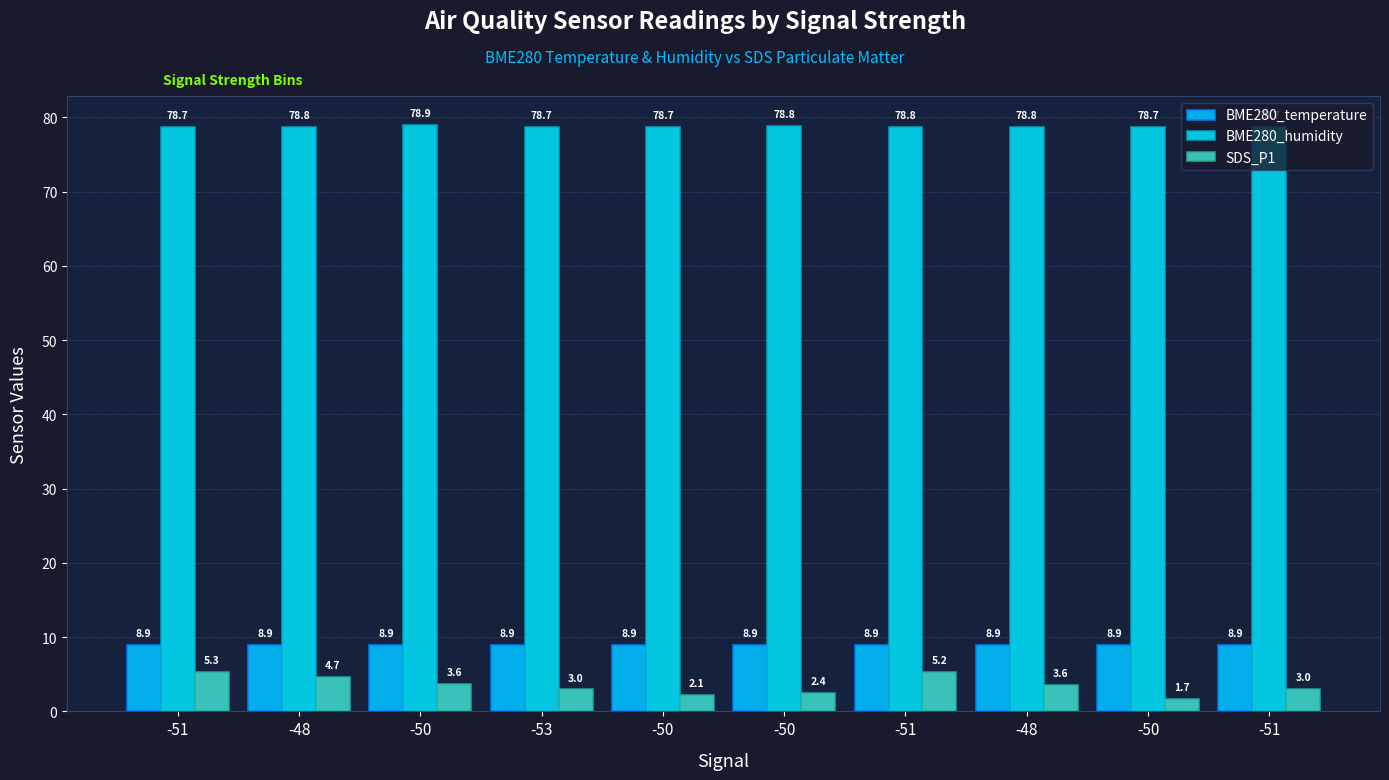

Reading right to left, transcribe all the data shown in this chart.

BME280_temperature: -51=8.9	-50=8.9	-48=8.9	-51=8.9	-50=8.9	-50=8.9	-53=8.9	-50=8.9	-48=8.9	-51=8.9
BME280_humidity: -51=78.7	-50=78.7	-48=78.8	-51=78.8	-50=78.8	-50=78.7	-53=78.7	-50=78.9	-48=78.8	-51=78.7
SDS_P1: -51=3.0	-50=1.7	-48=3.6	-51=5.2	-50=2.4	-50=2.1	-53=3.0	-50=3.6	-48=4.7	-51=5.3